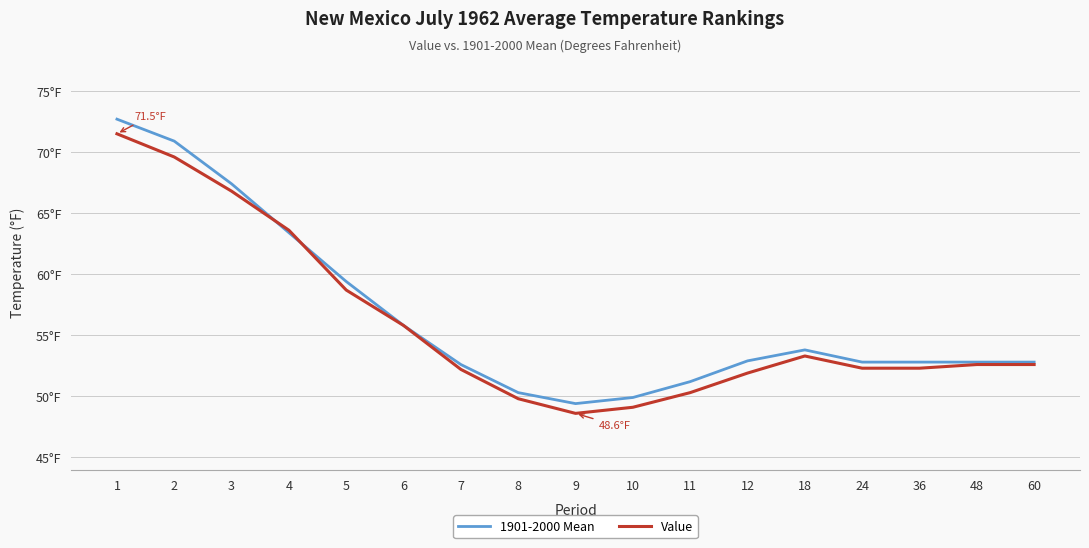

What are all the series names shown in the legend?

1901-2000 Mean, Value